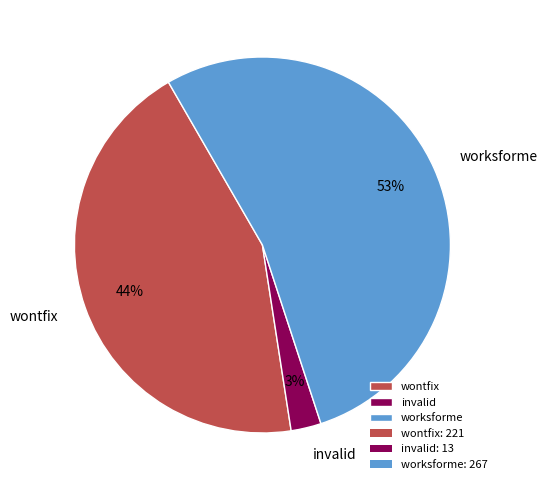

Which slice represents more than half of the pie?

worksforme